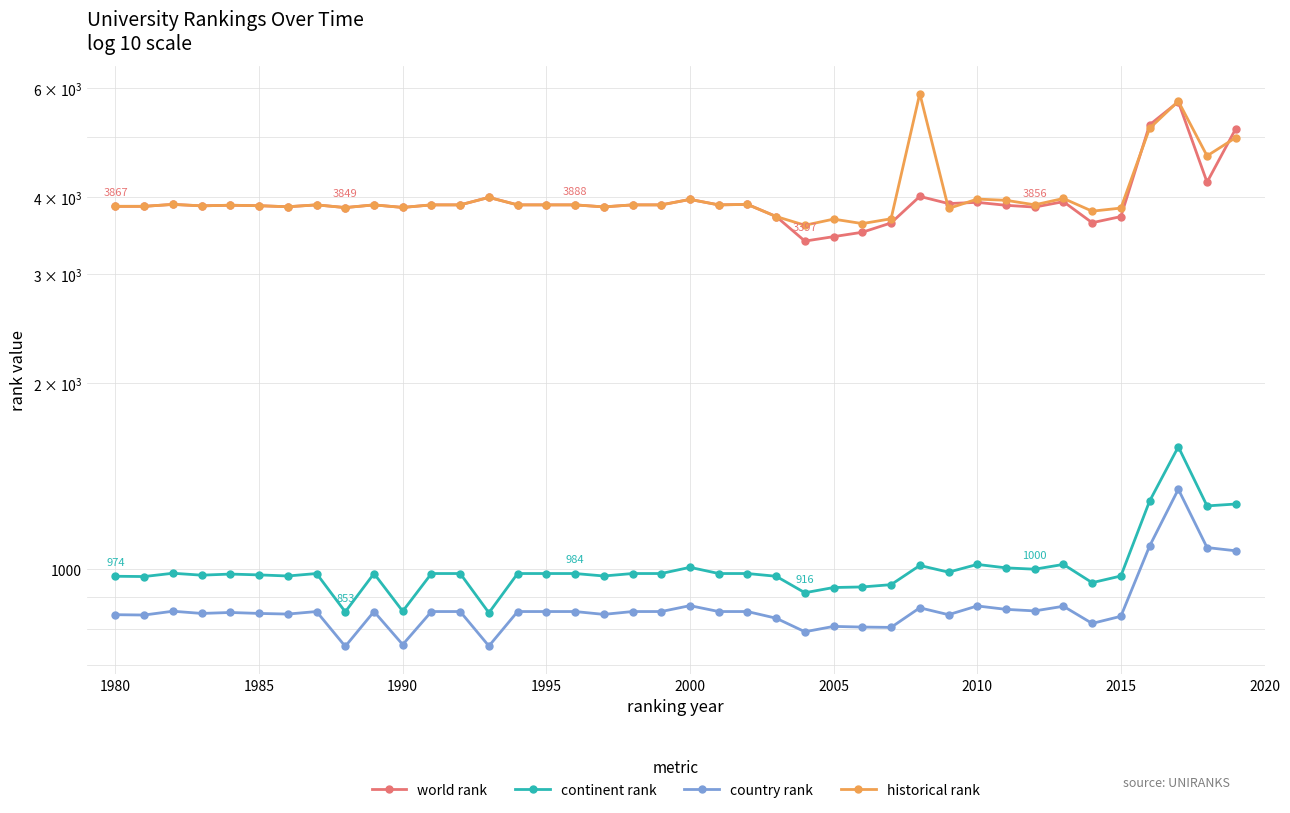

Where is the first local minimum for continent rank?

1980